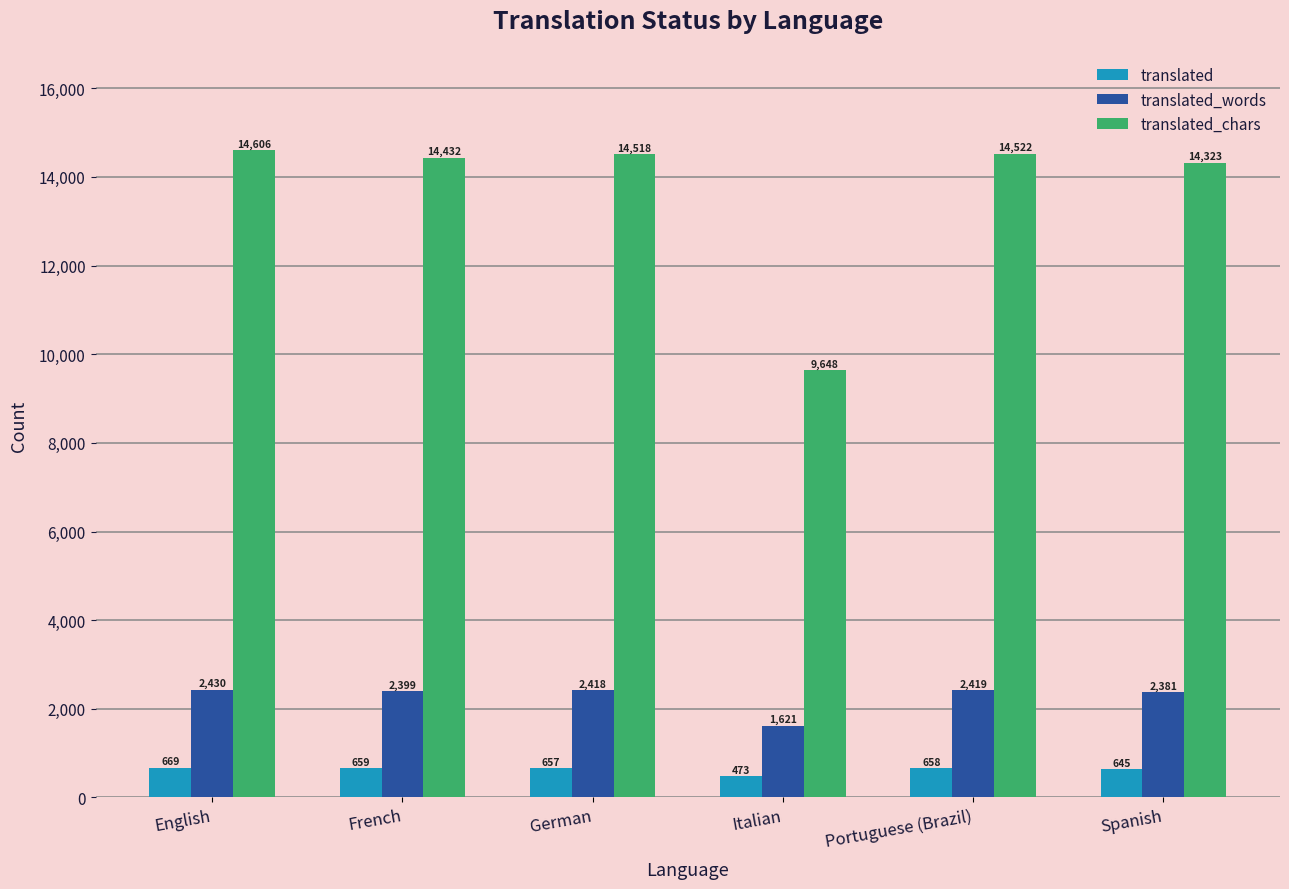

At which category is the sum across all series the highest?

English